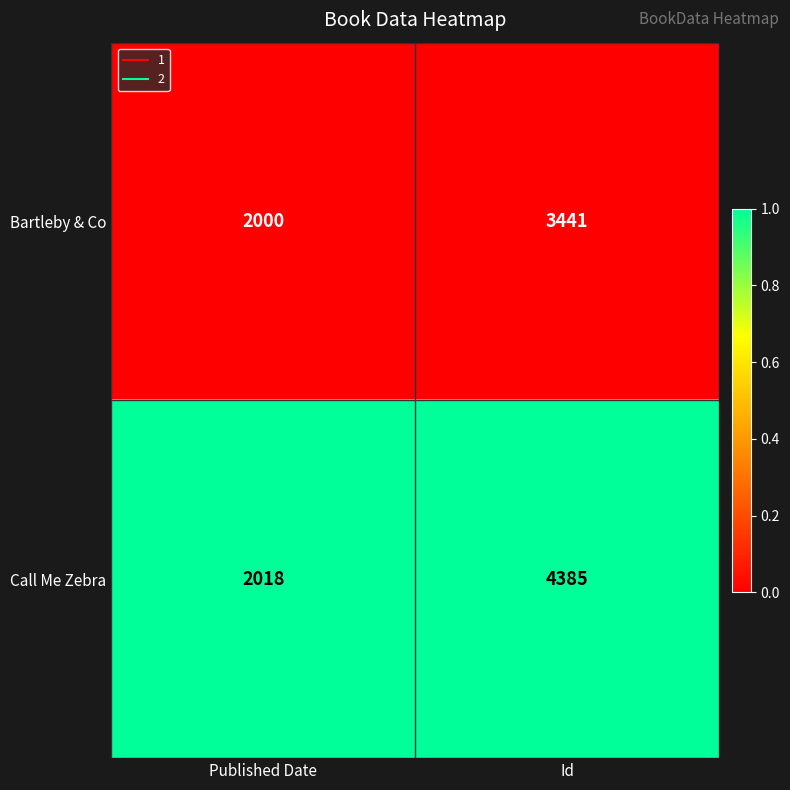

How many series are shown in this chart?

2